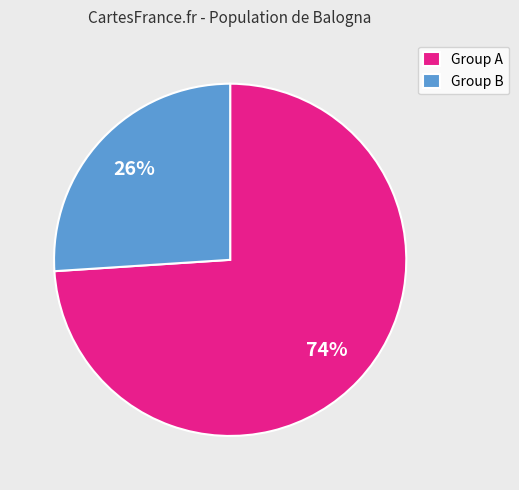

To the nearest percent, what is the difference between the largest and smallest slice percentages?

48%